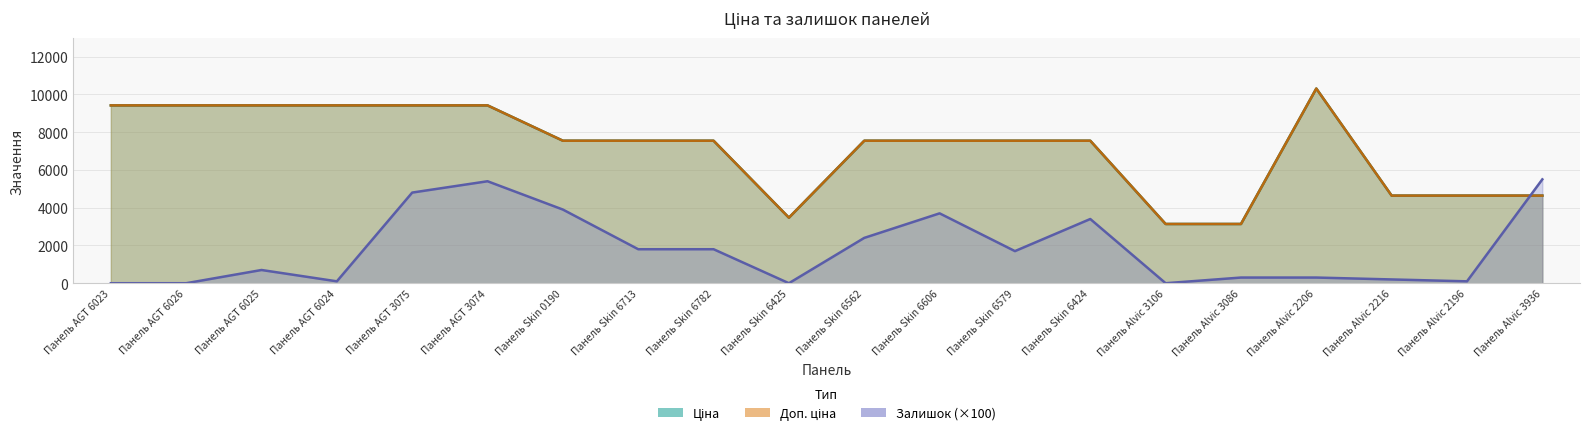

True or false: Залишок and Доп. ціна cross at least once.

True